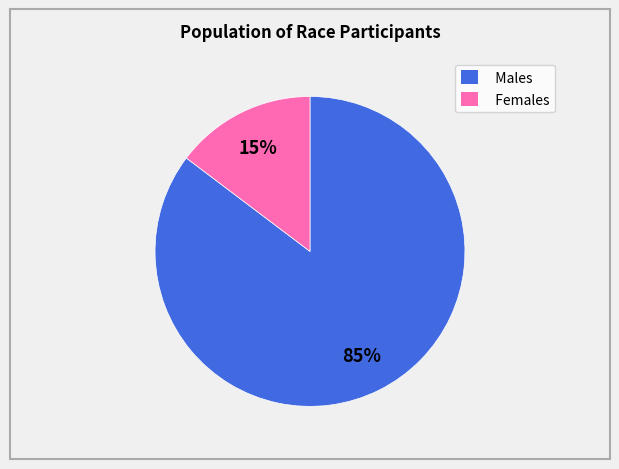

How many slices are in this pie chart?

2